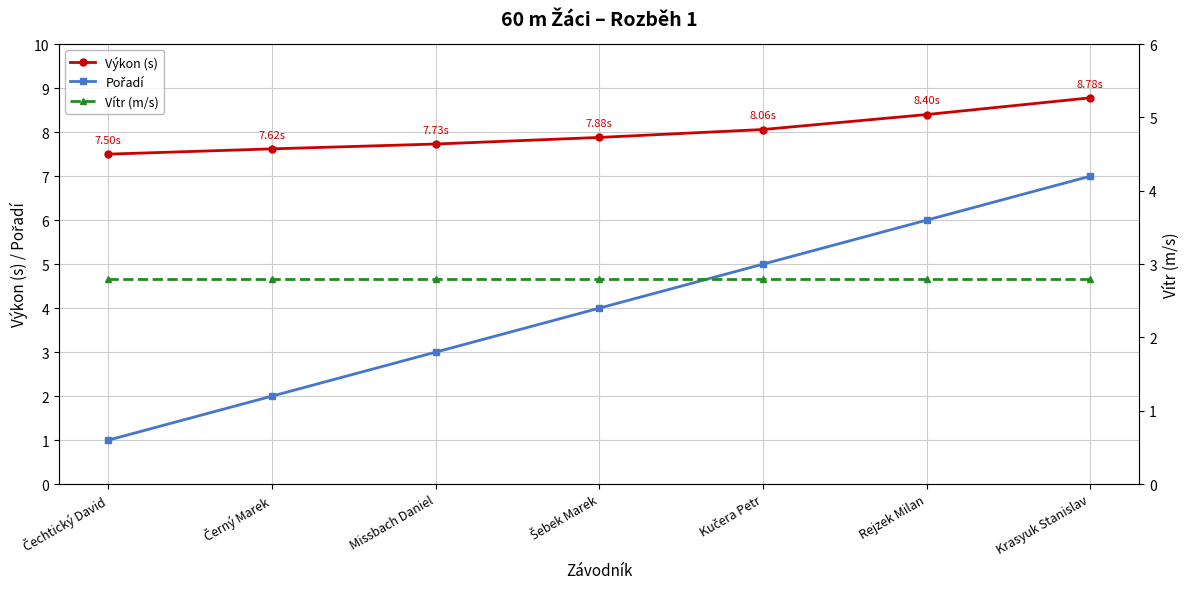

Which series changed the most between Černý Marek and Krasyuk Stanislav?

Pořadí